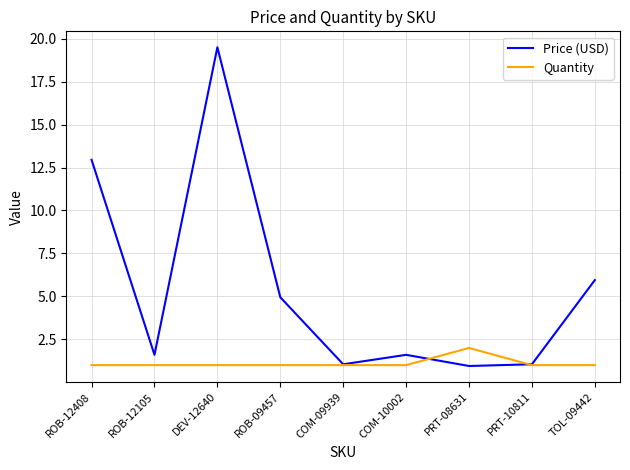

At which category is the sum across all series the highest?

DEV-12640